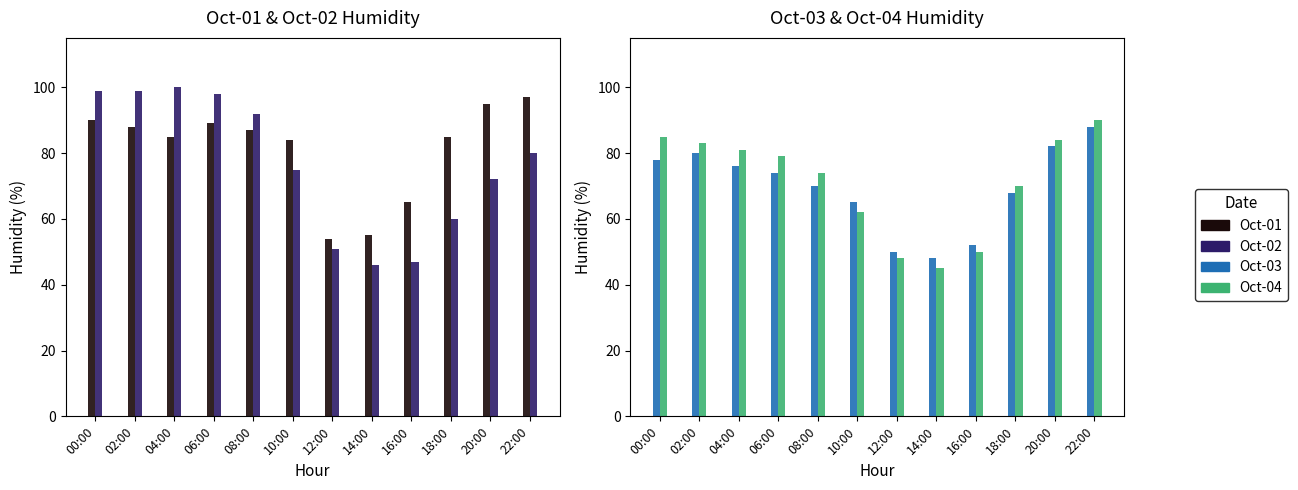

What is the total value across all series at 12:00?

203